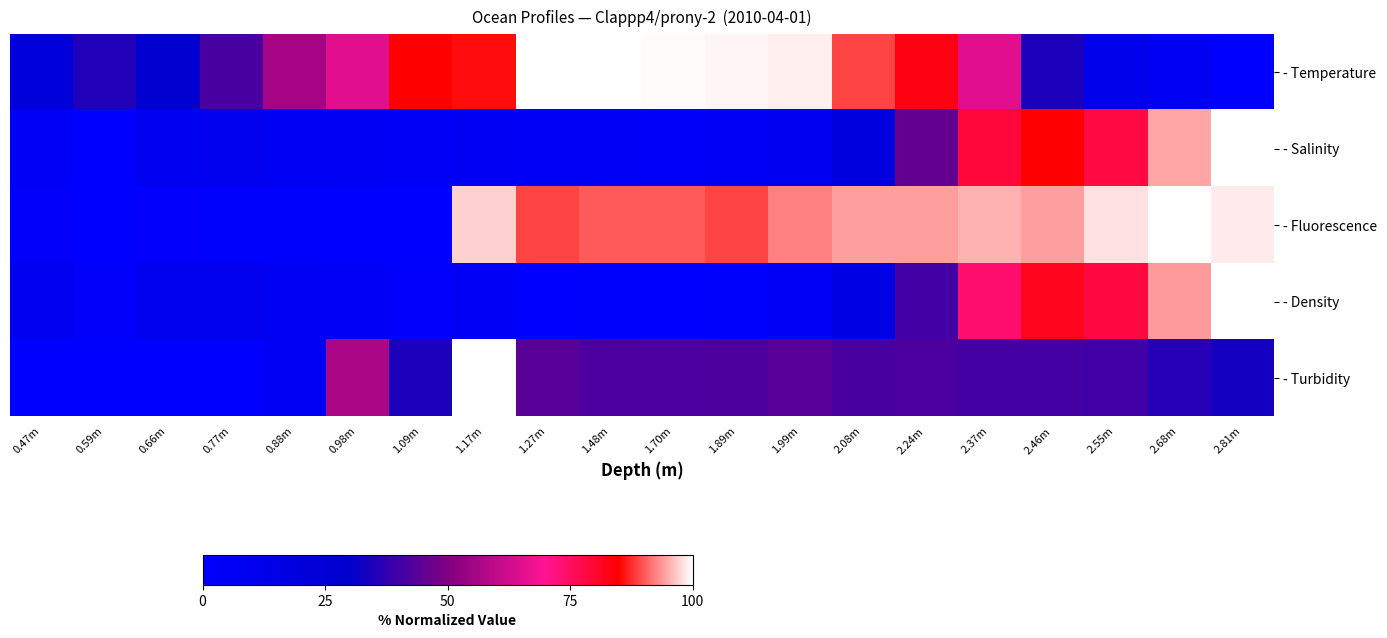

At how many categories does at least one series exceed 11?

20